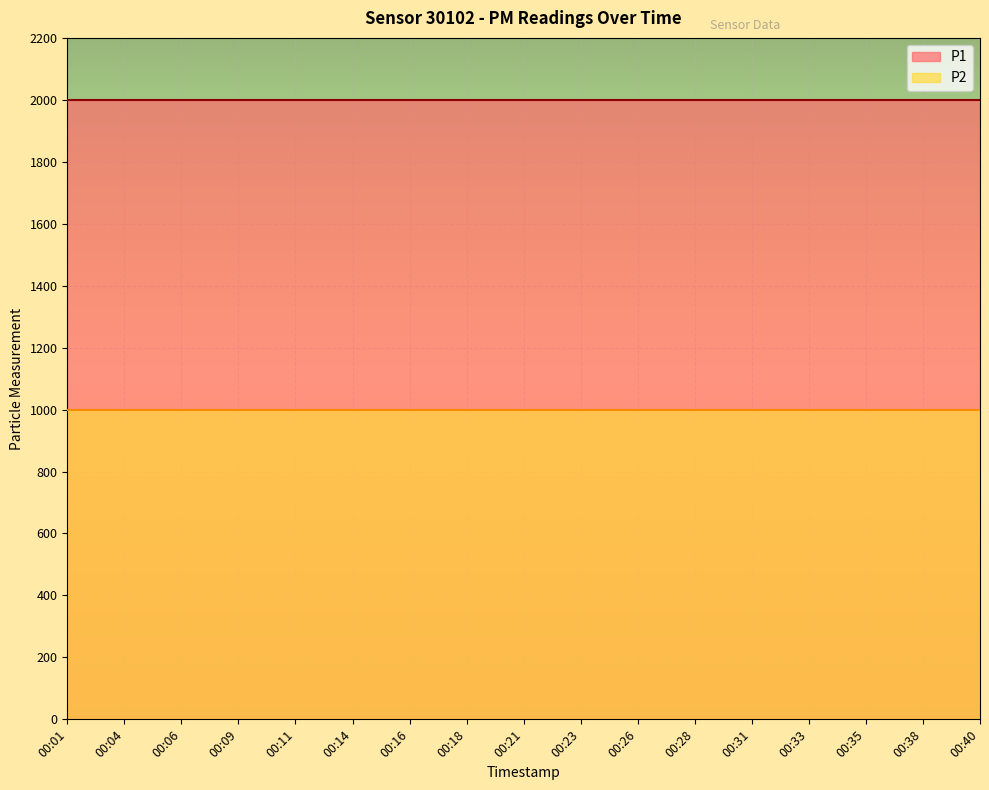

Which series has the largest range (max minus min)?

P1